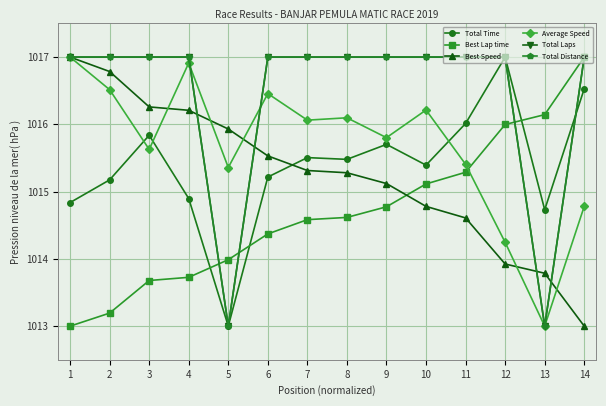

Is this an area chart (filled region under the line)?

No